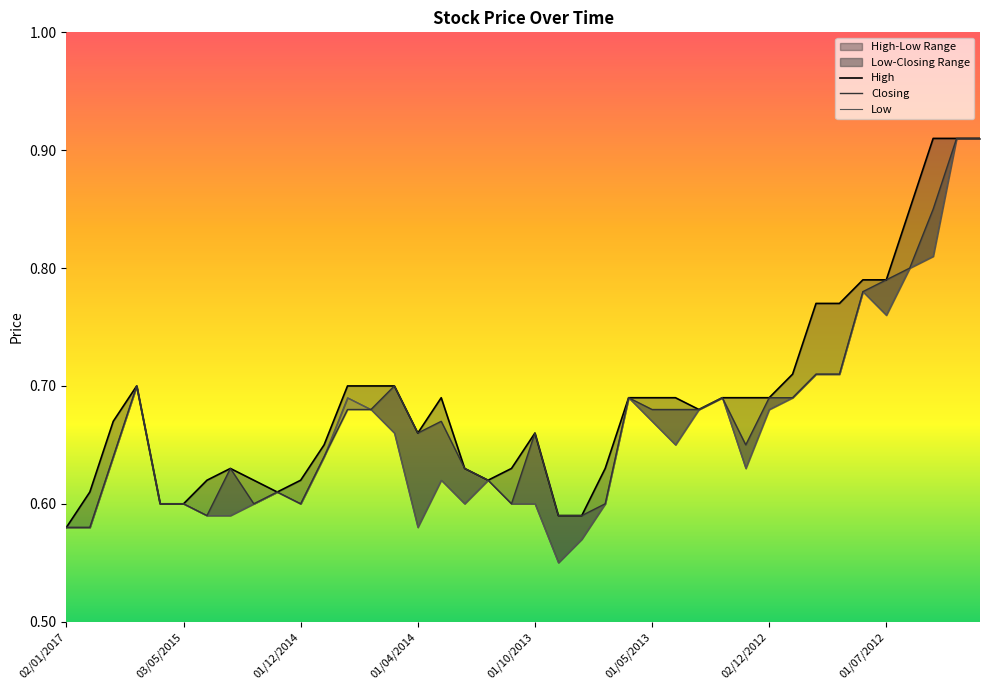

True or false: High has more than 0 interior local peaks.

True